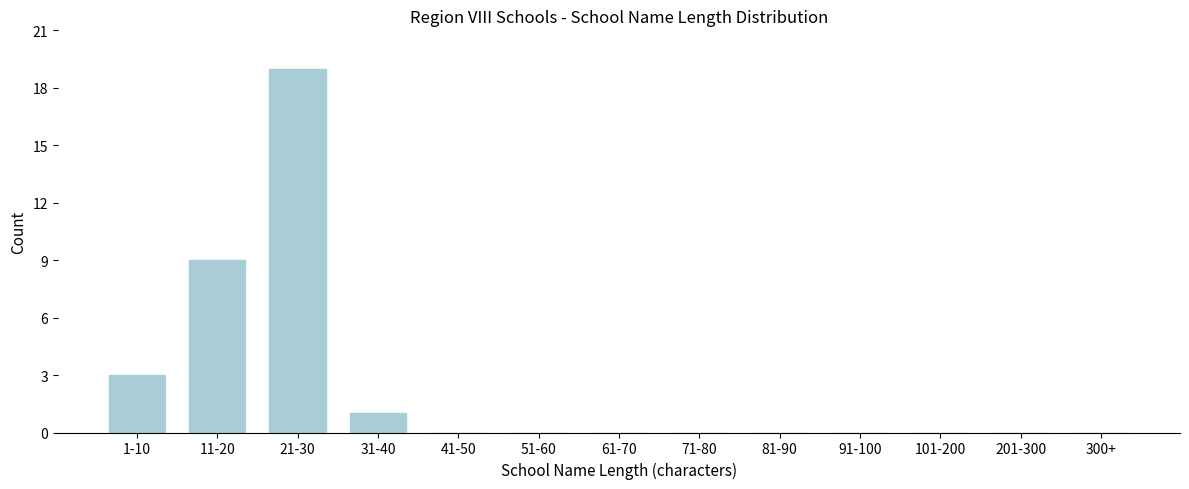

Reading left to right, what are all the values shown in this chart?

1-10=3	11-20=9	21-30=19	31-40=1	41-50=0	51-60=0	61-70=0	71-80=0	81-90=0	91-100=0	101-200=0	201-300=0	300+=0